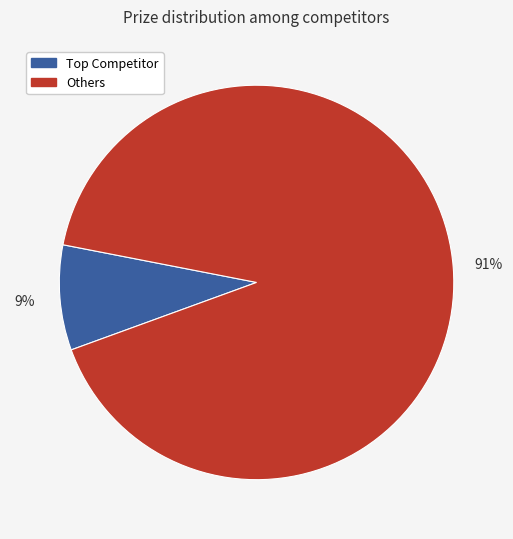

Is there any slice that represents more than half of the pie?

Yes